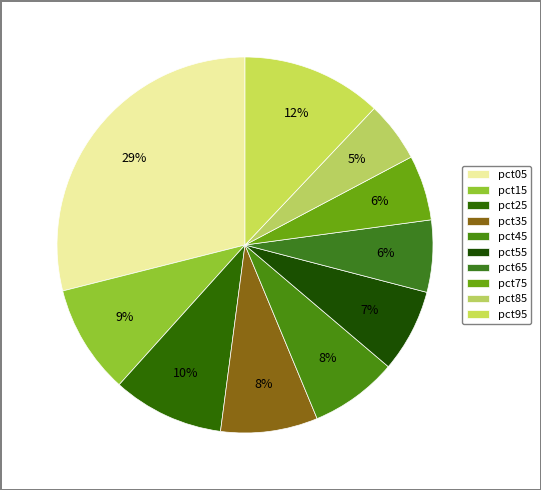

How many segments does this pie chart have?

10